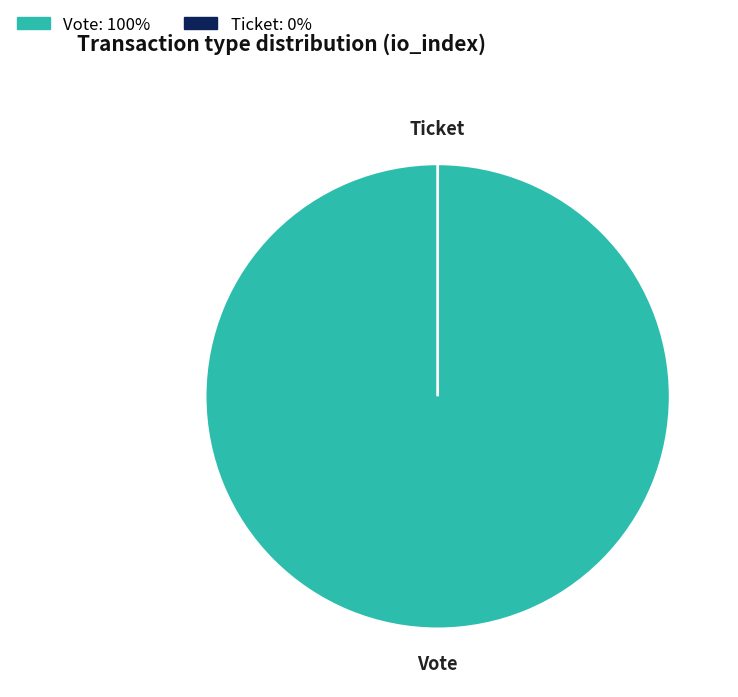

To the nearest percent, what is the combined percentage of Ticket and Vote?

100%